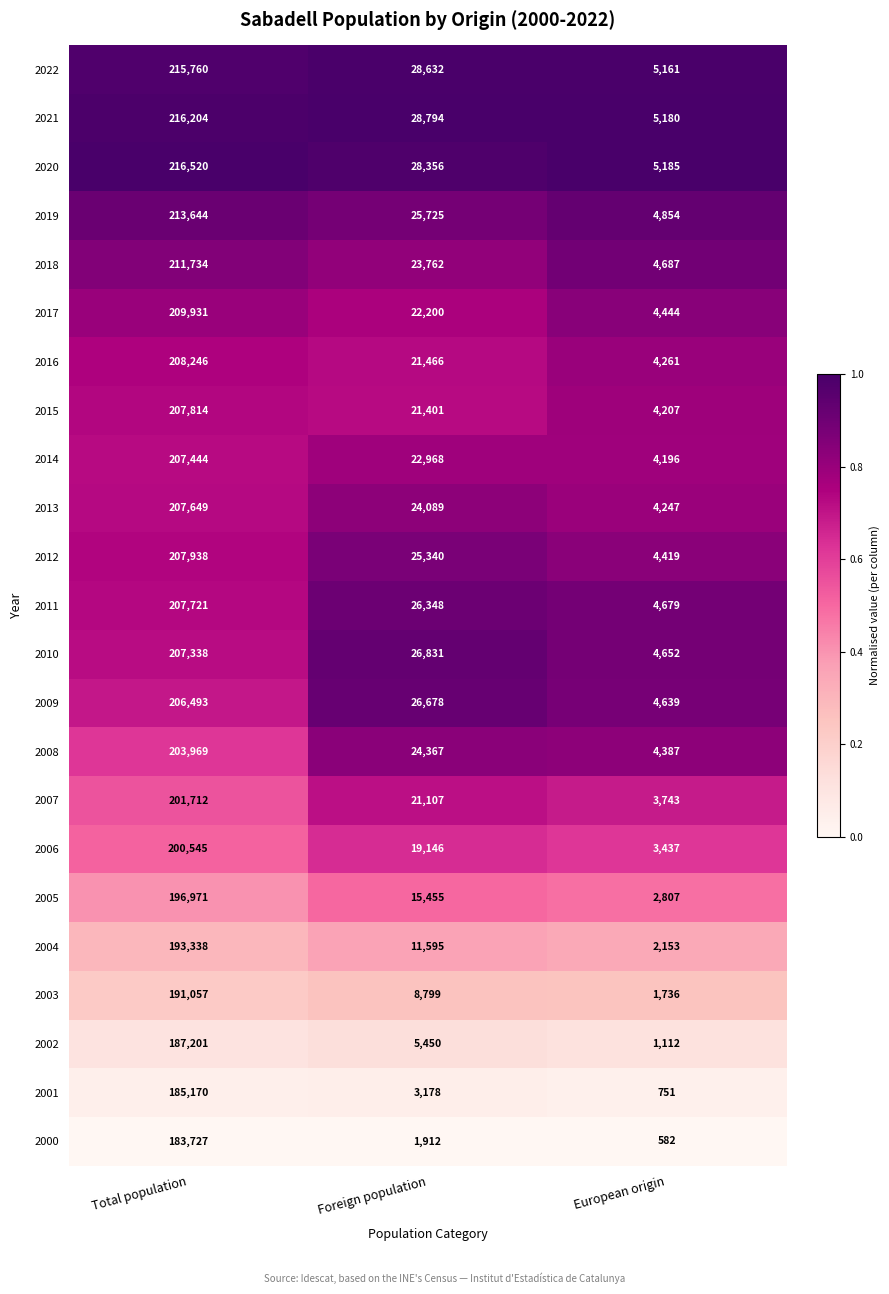

True or false: 2021 has a value of 5180 at European origin.

True